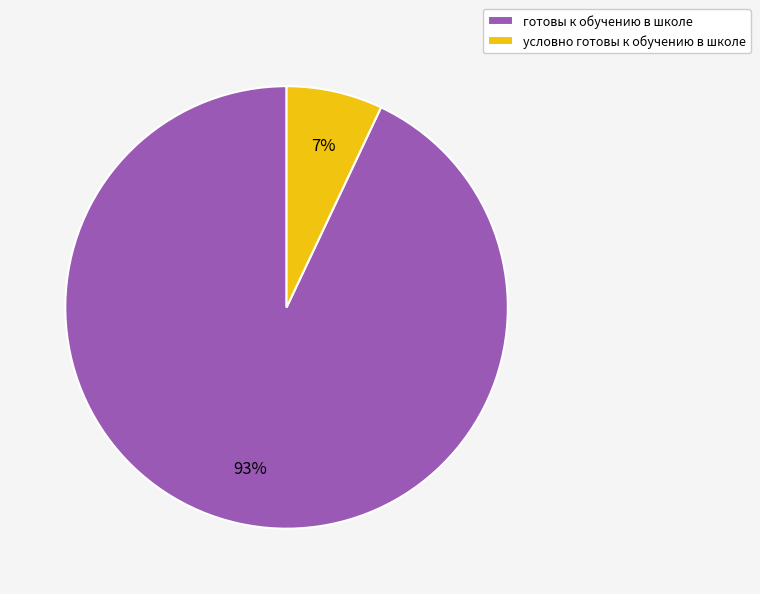

Which has a higher value, готовы к обучению в школе or условно готовы к обучению в школе?

готовы к обучению в школе